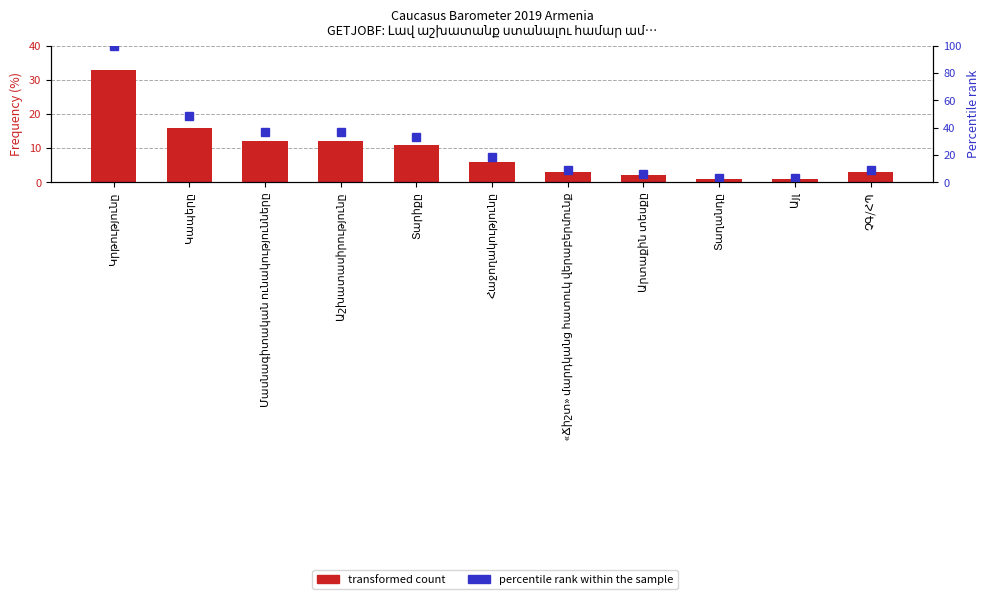

Which category has the highest value in the Frequency (%) series?

Կրթությունը